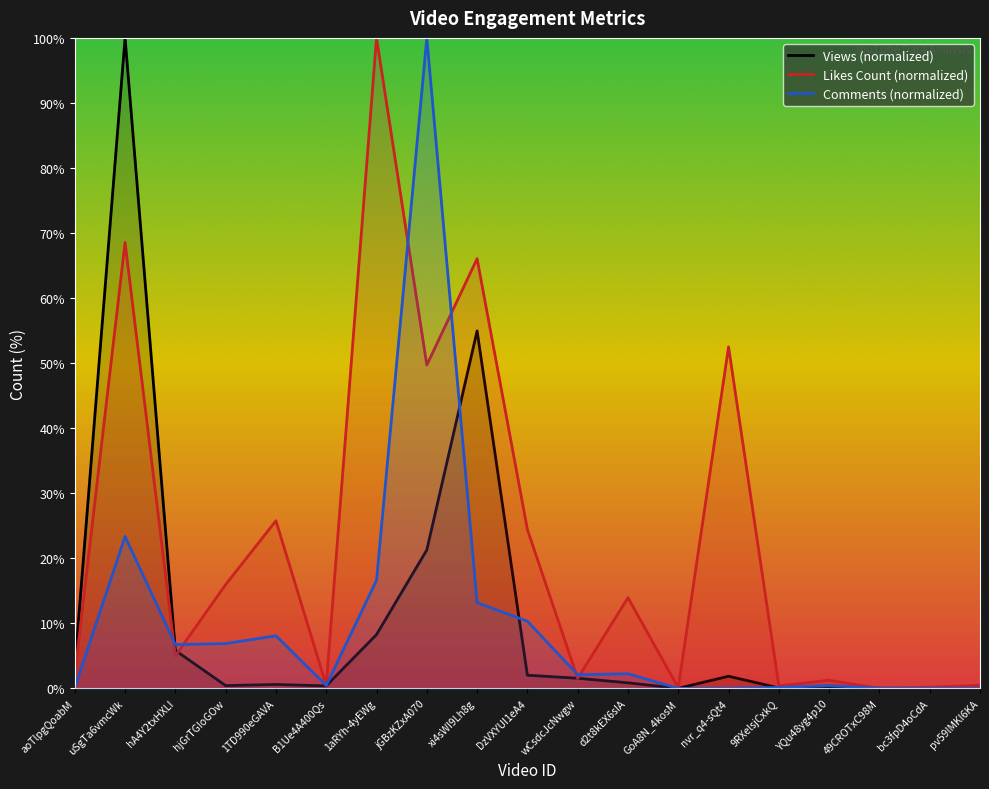

Between 49CROTxC98M and nvr_q4-sQt4, which is larger?

nvr_q4-sQt4